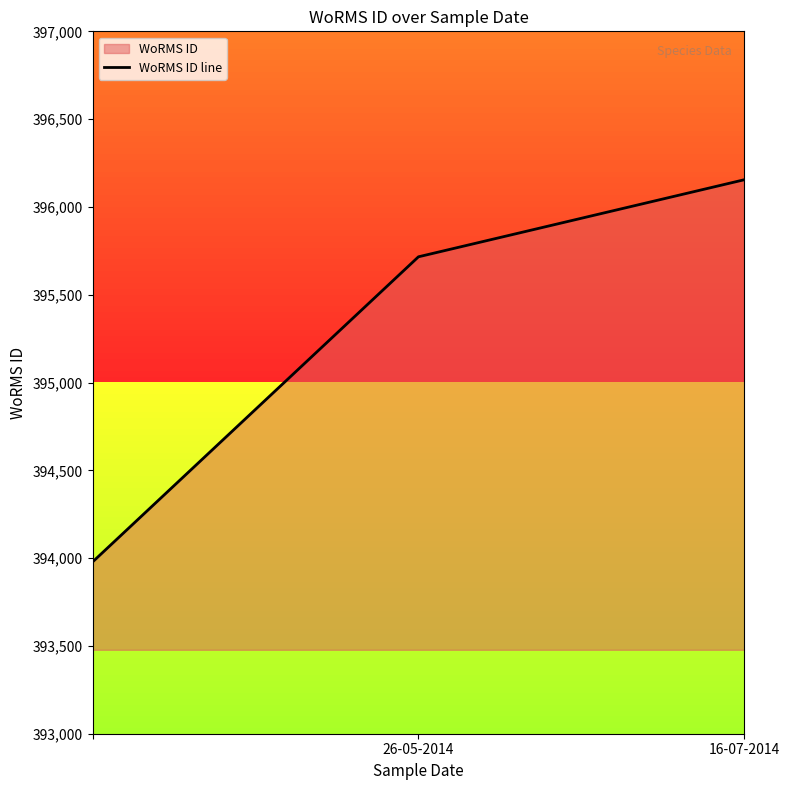

Does the chart have visible grid lines?

No